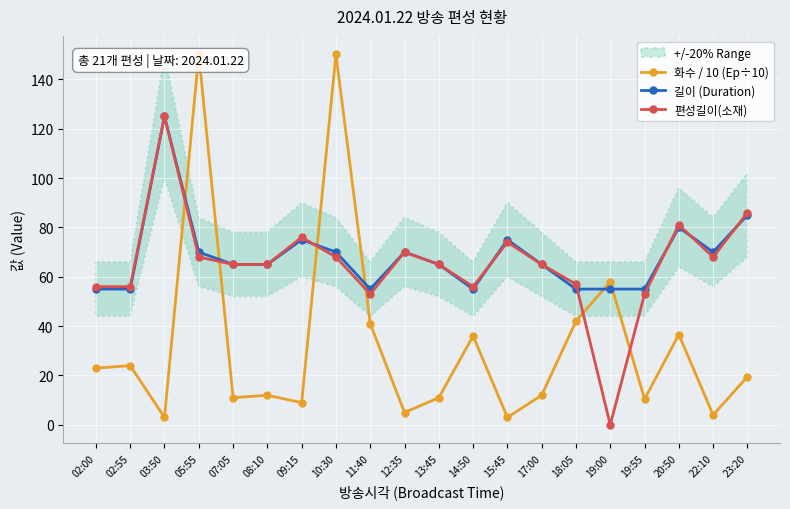

After their last crossing, which series has the higher values: 화수 / 10 (Ep÷10) or 길이 (Duration)?

길이 (Duration)